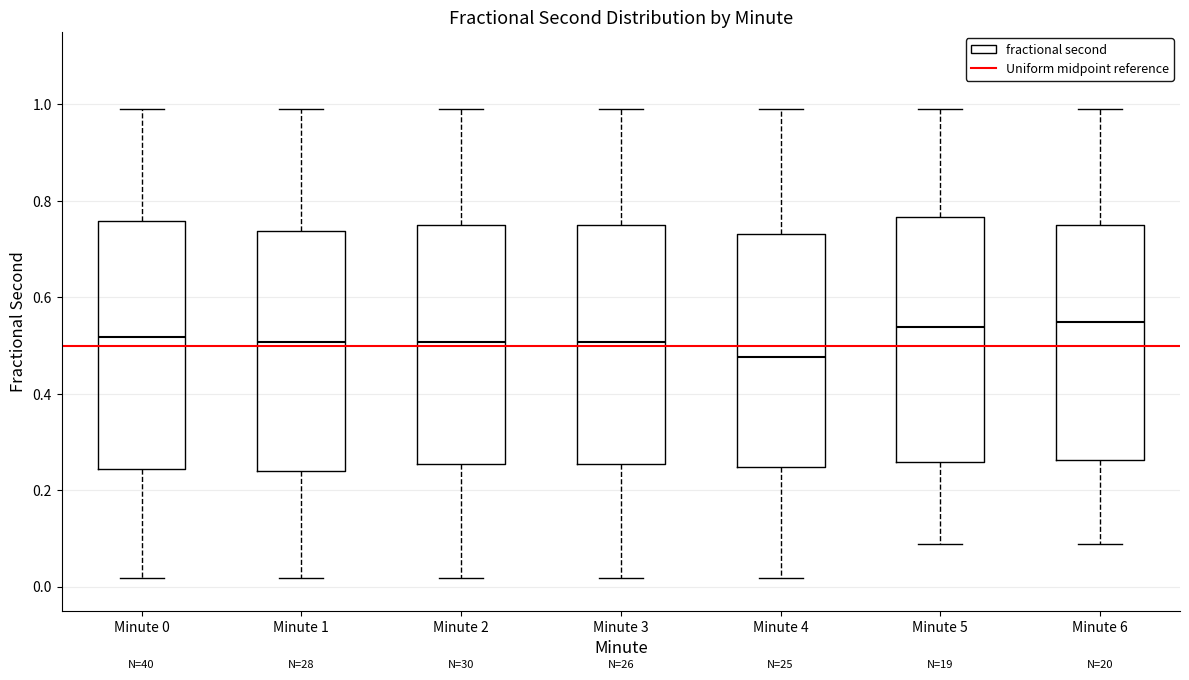

Which box's median line is the lowest?

Minute 4